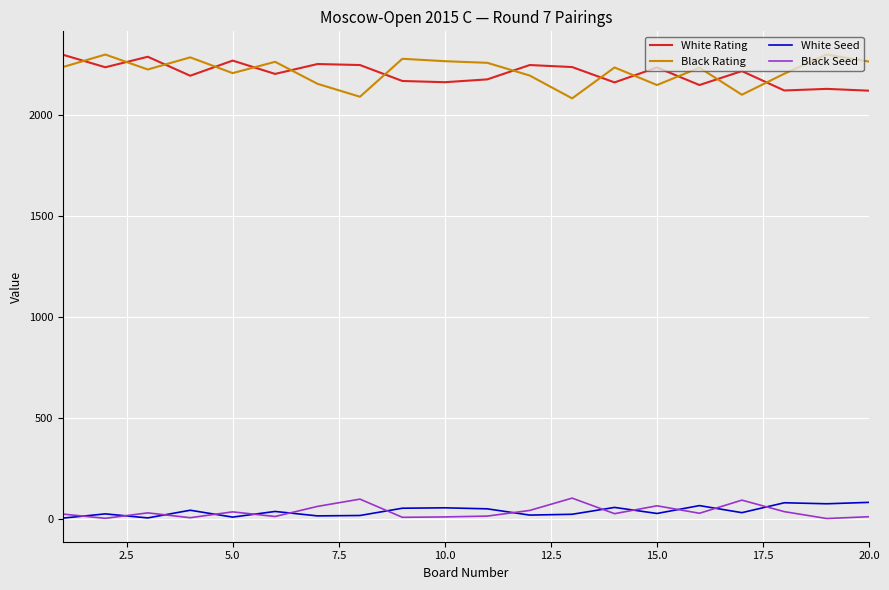

What are all the series names shown in the legend?

White Rating, Black Rating, White Seed, Black Seed